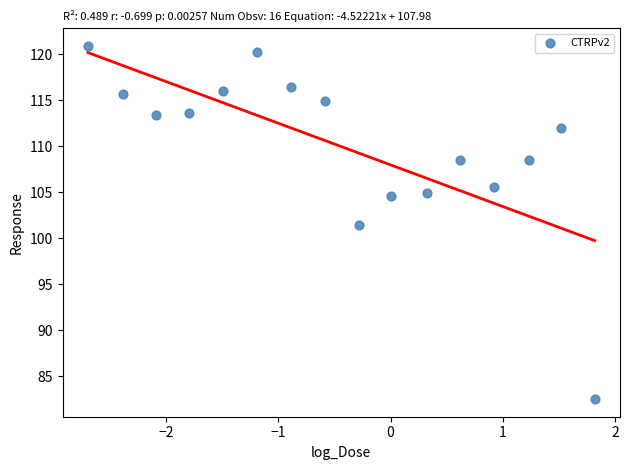

What Y value in the scatter plot is closest to 101?

101.5